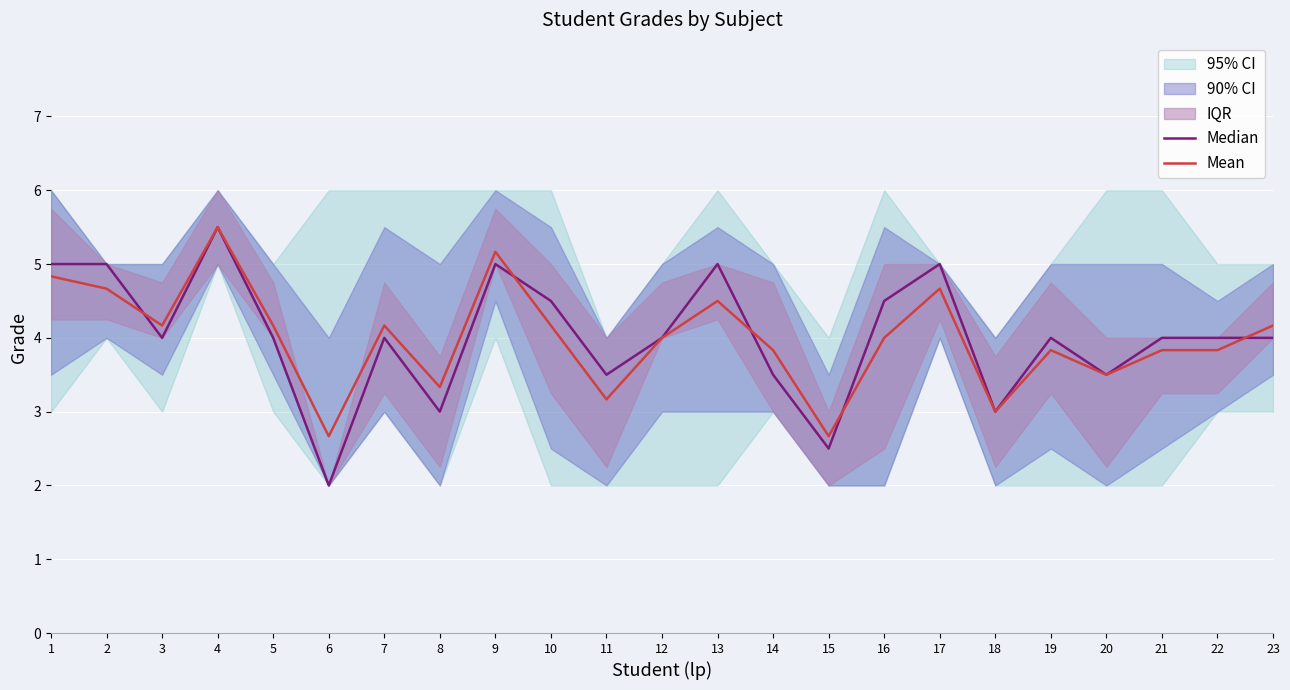

After their last crossing, which series has the higher values: Median or Mean?

Mean